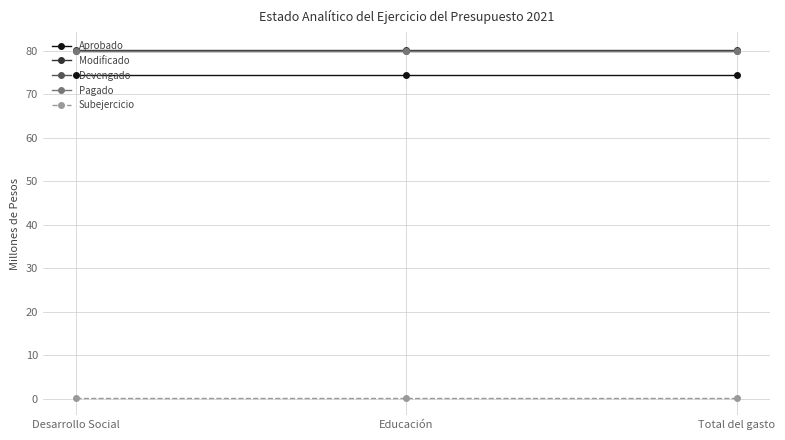

The value of Subejercicio at Desarrollo Social is 0.3. True or false?

True